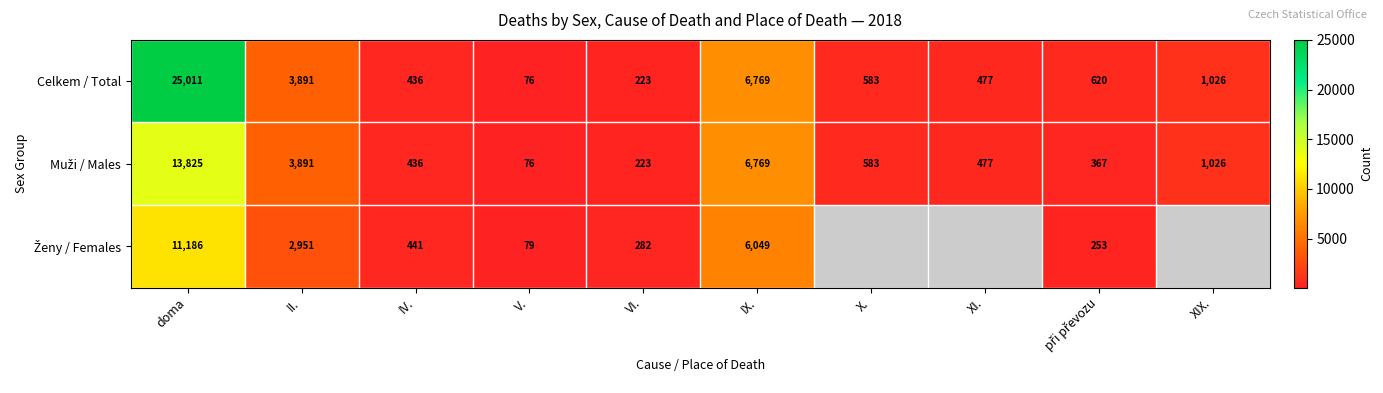

Where does the Celkem / Total series first go above 620?

doma